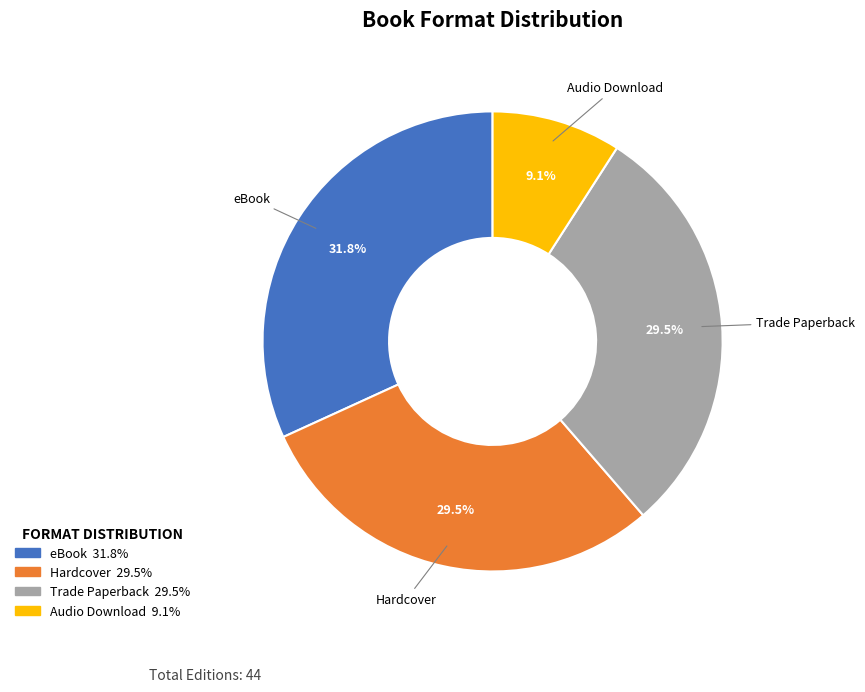

Count the number of slices in the pie.

4